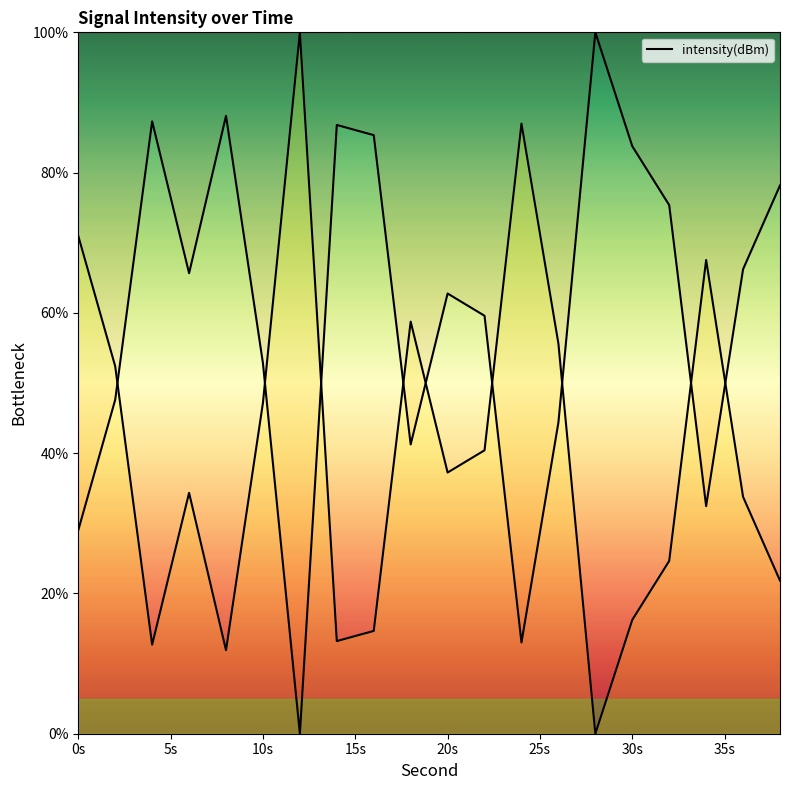

At which category does the chart reach its peak across all series?

12